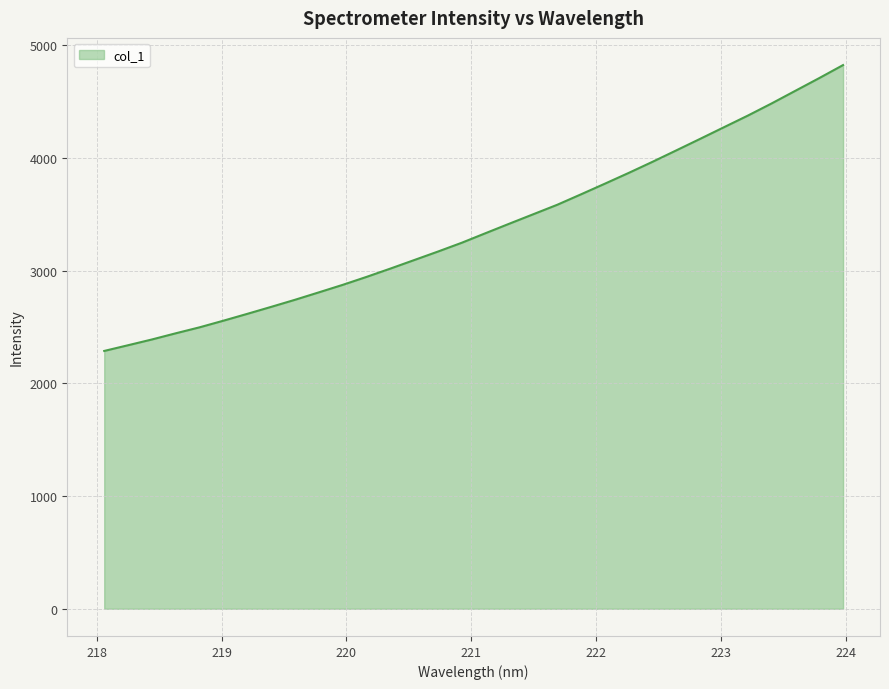

What is the greatest value displayed?

4824.3